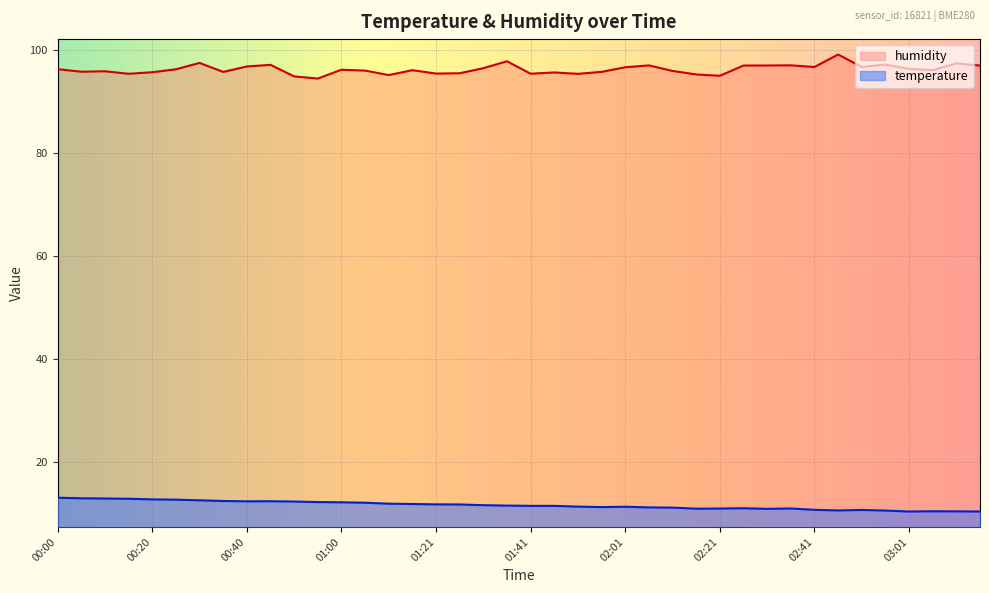

Reading left to right, what are all the values shown in this chart?

temperature: 13.0	12.9	12.8	12.8	12.7	12.6	12.5	12.3	12.3	12.3	12.2	12.1	12.1	12.0	11.8	11.8	11.7	11.7	11.5	11.4	11.4	11.4	11.2	11.2	11.2	11.1	11.1	10.8	10.9	10.9	10.8	10.9	10.6	10.5	10.6	10.5	10.3	10.3	10.3	10.3
humidity: 96.3	95.8	95.9	95.4	95.7	96.3	97.5	95.8	96.8	97.1	94.9	94.5	96.2	96.0	95.2	96.1	95.4	95.5	96.5	97.8	95.4	95.7	95.4	95.8	96.7	97.0	96.0	95.3	95.0	97.0	97.0	97.0	96.7	99.1	96.7	97.2	96.4	96.1	97.4	97.0